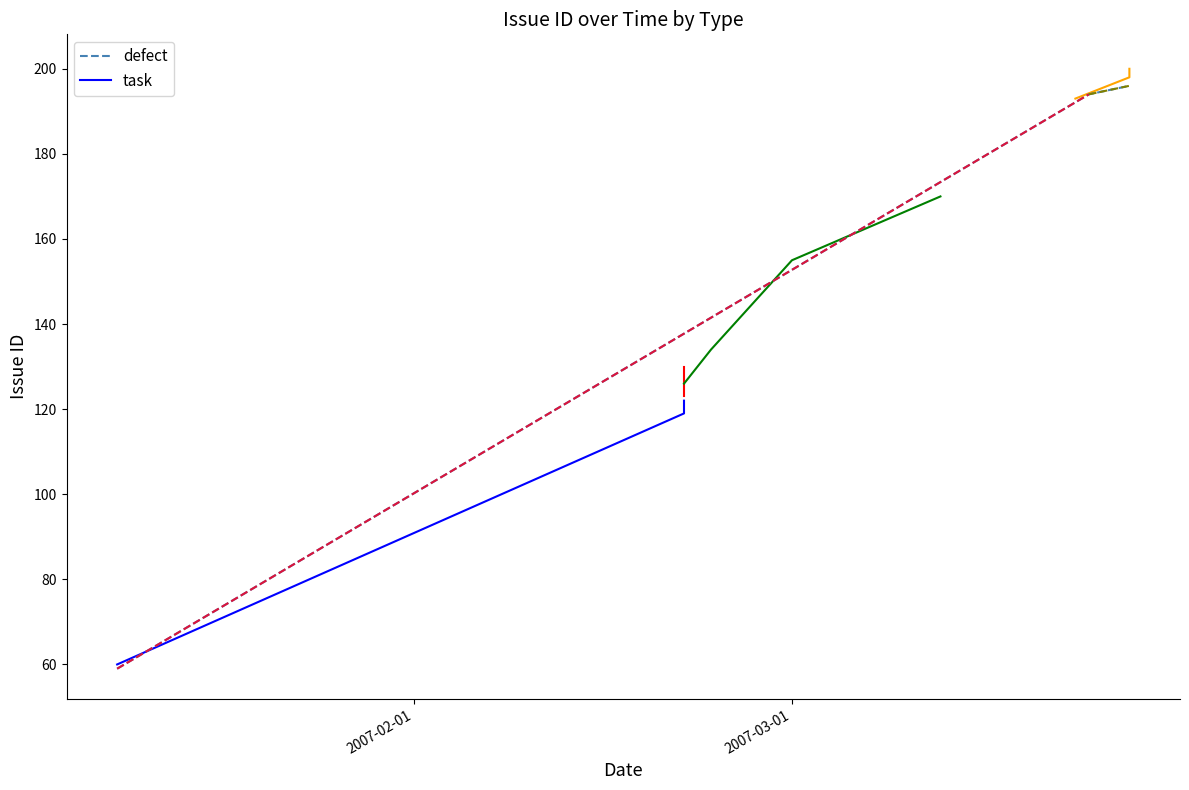

What is the value of the 1st point from the left?

59